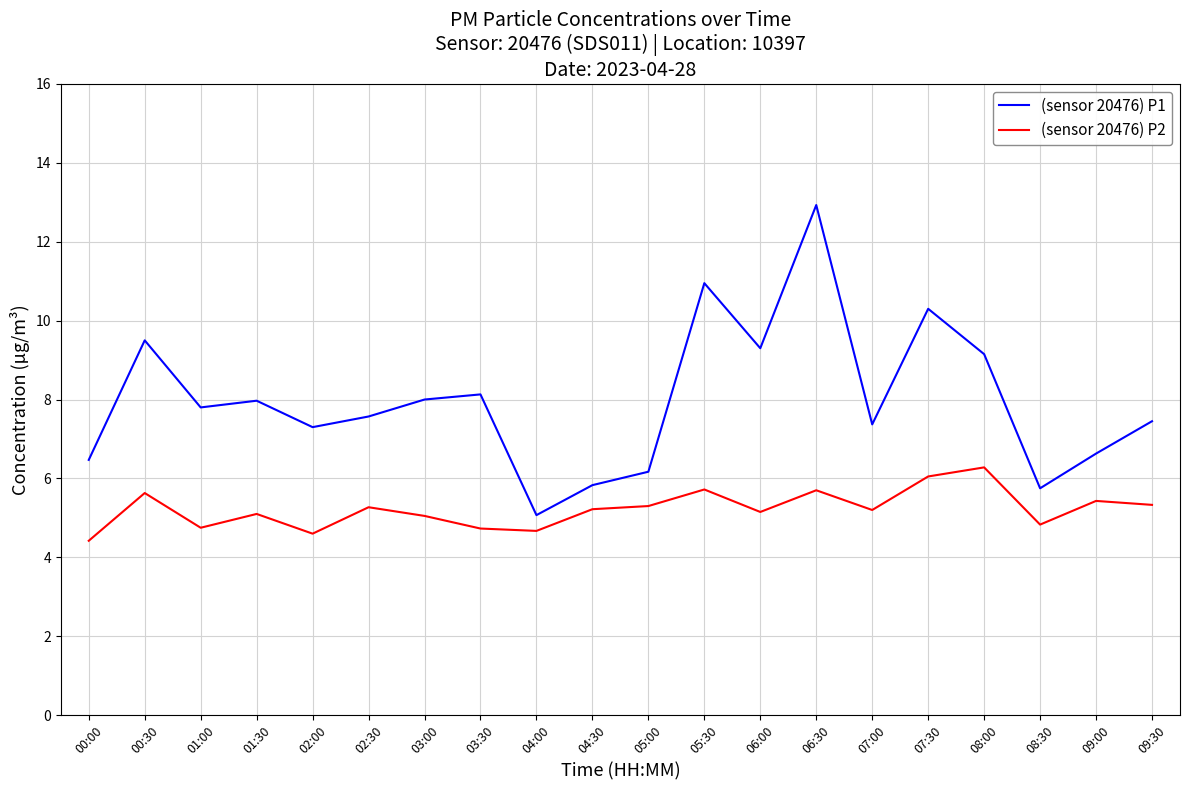

True or false: (sensor 20476) P2 and (sensor 20476) P1 intersect in this chart.

False